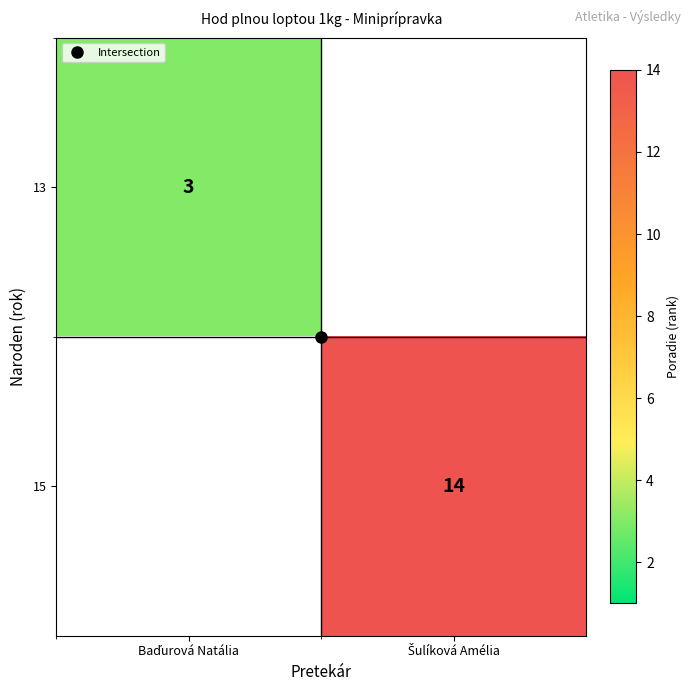

At how many categories does at least one series exceed 3?

1